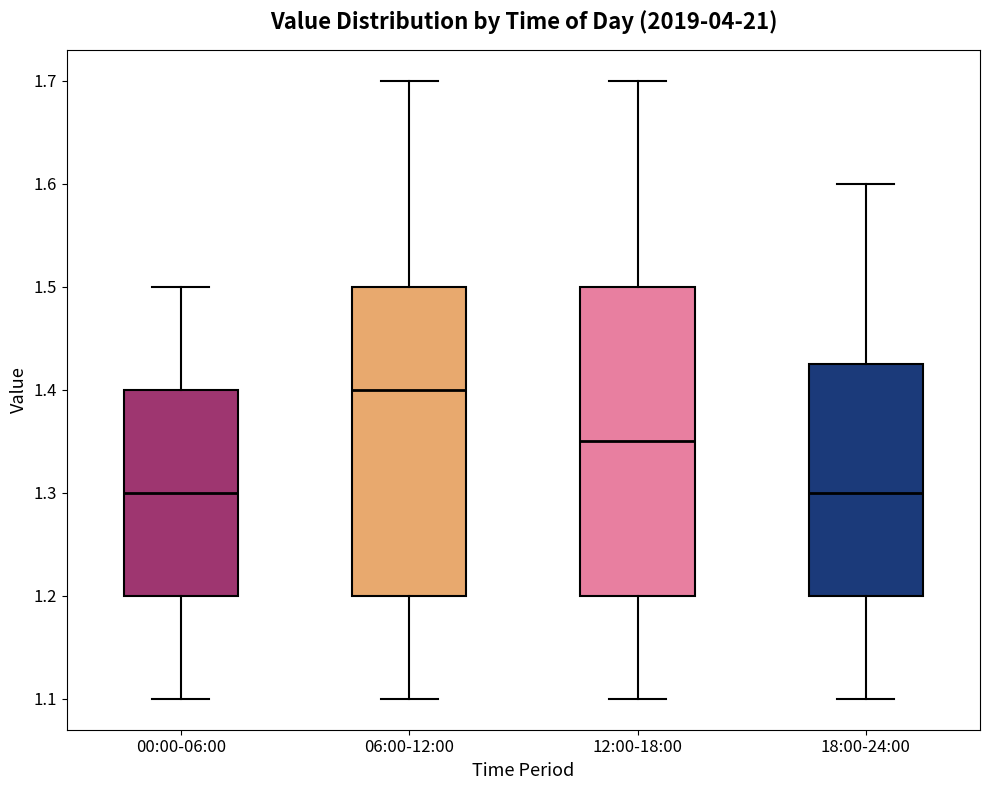

Where does the median line of the box for 06:00-12:00 sit on the y-axis? The values are not printed on the chart, so give them approximately, as read against the axis.

1.40